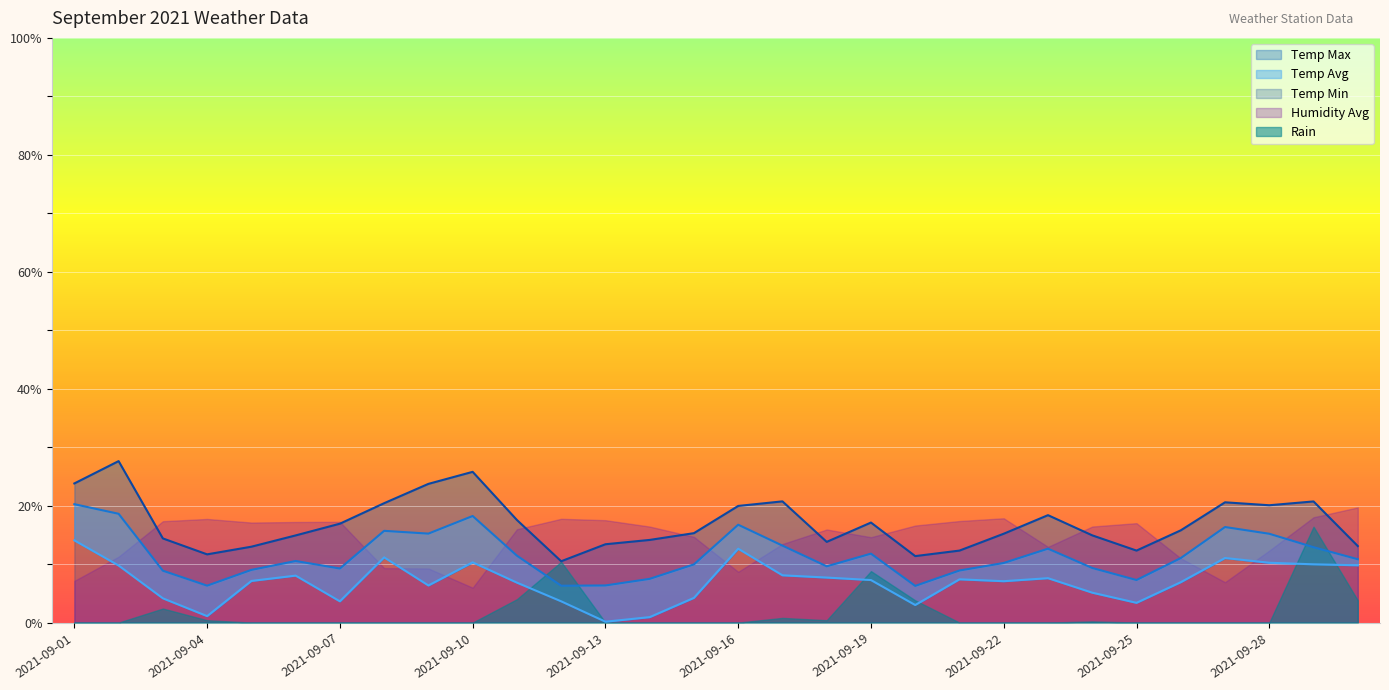

What is the value of the Temp Max point at the 11th from the left?

17.5